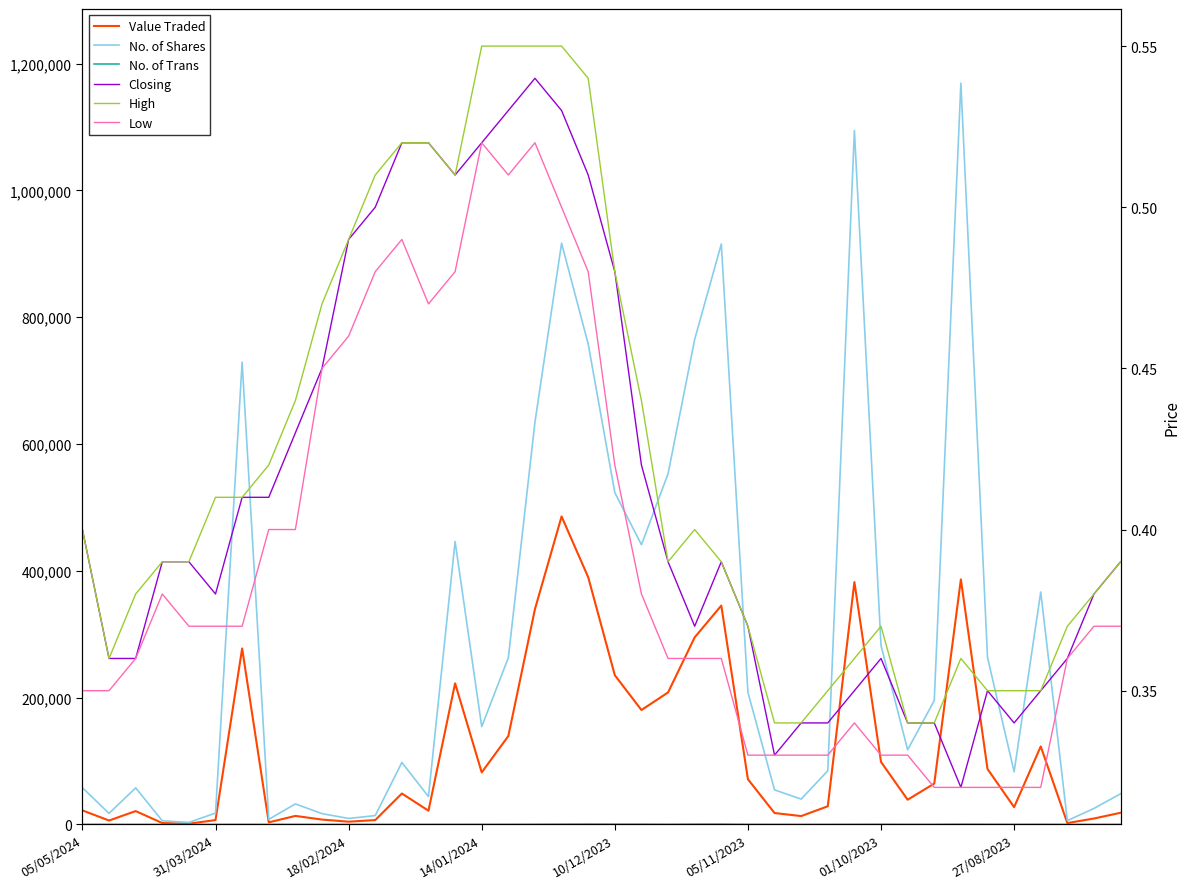

In No. of Trans, how many points are higher than both neighbors (excluding endpoints)?

8